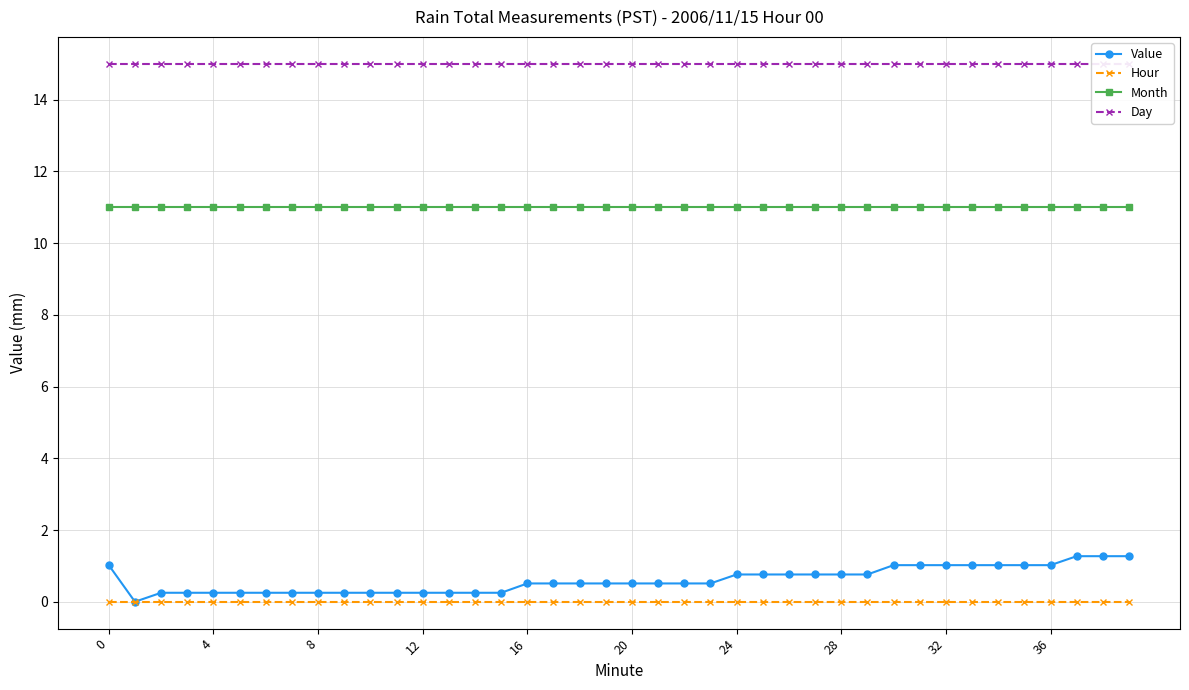

True or false: Month has a value of 17.3 at 0.

False